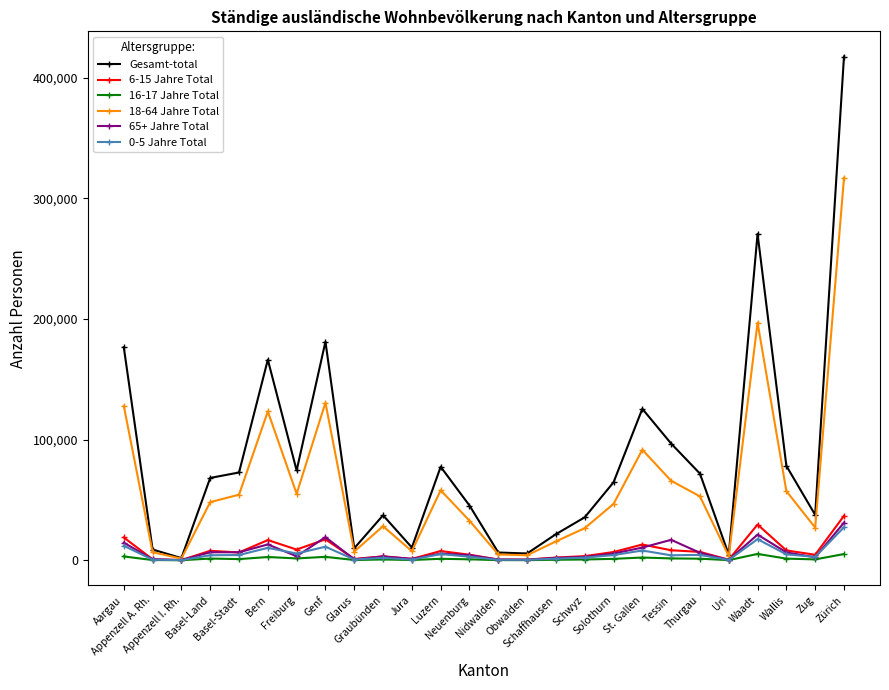

What is the difference between the Gesamt-total values at Glarus and Wallis?

68248